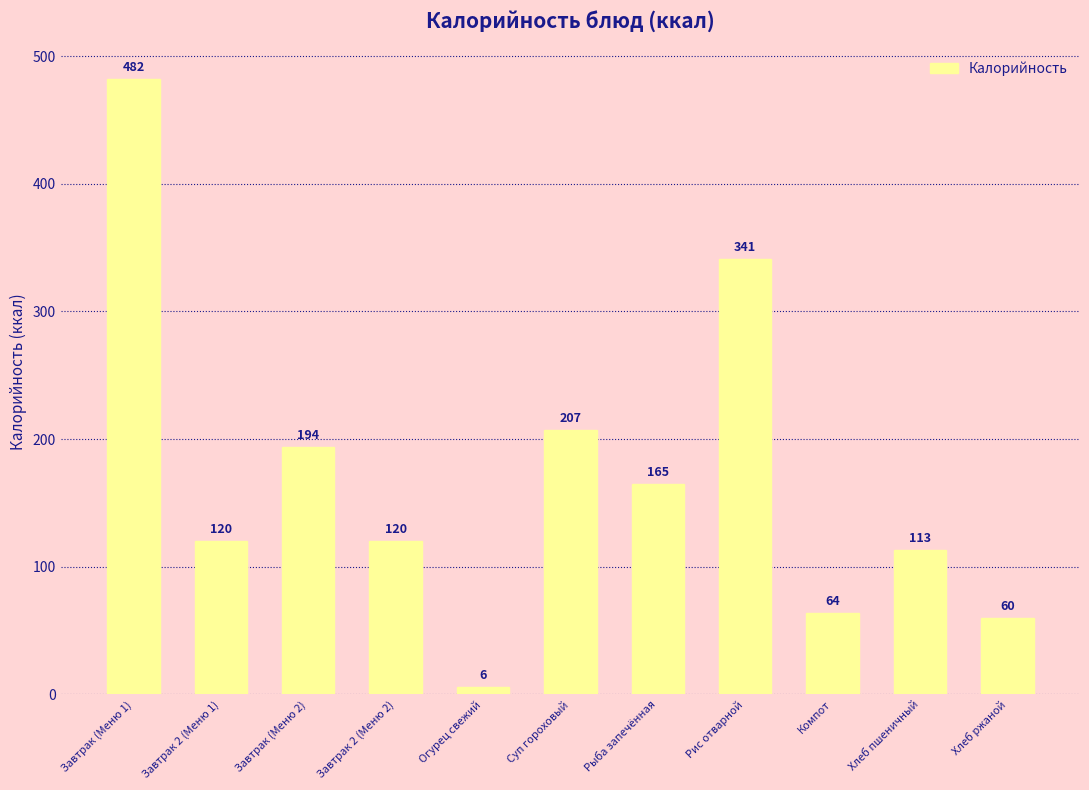

Between Рыба запечённая and Завтрак (Меню 1), which is larger?

Завтрак (Меню 1)